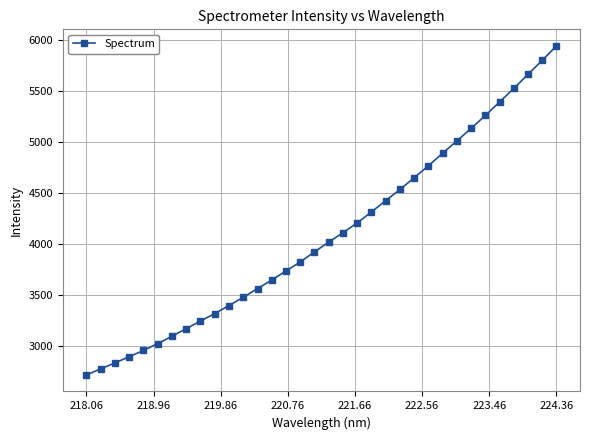

What is the difference between the maximum and minimum values?

3232.9